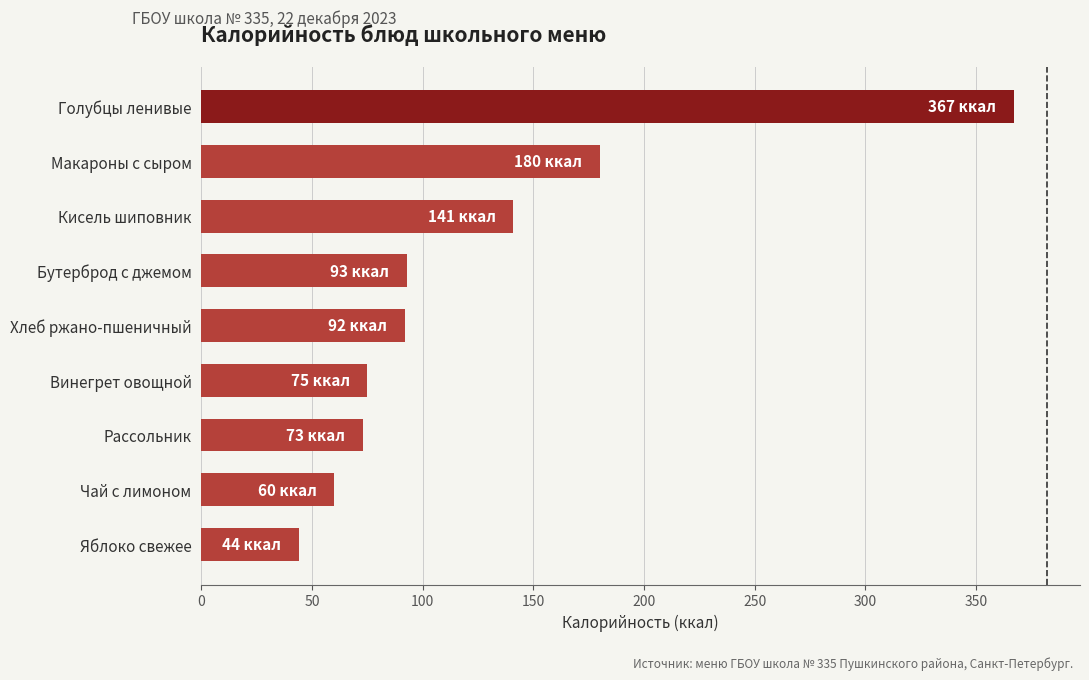

What is the minimum value shown in the chart?

44